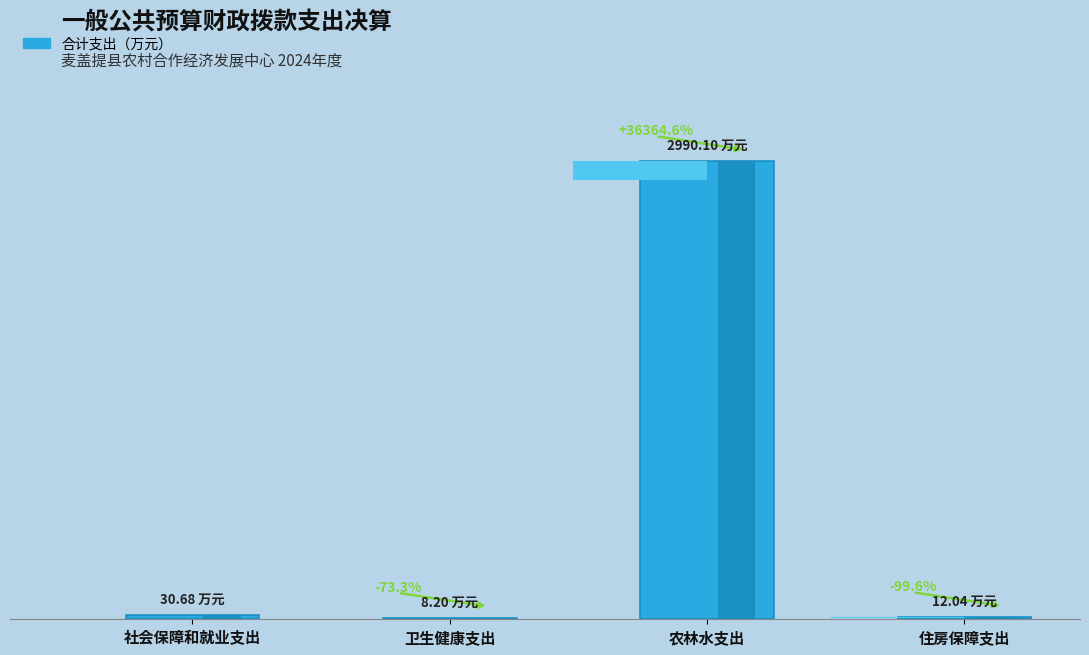

How many data points are above 30?

2